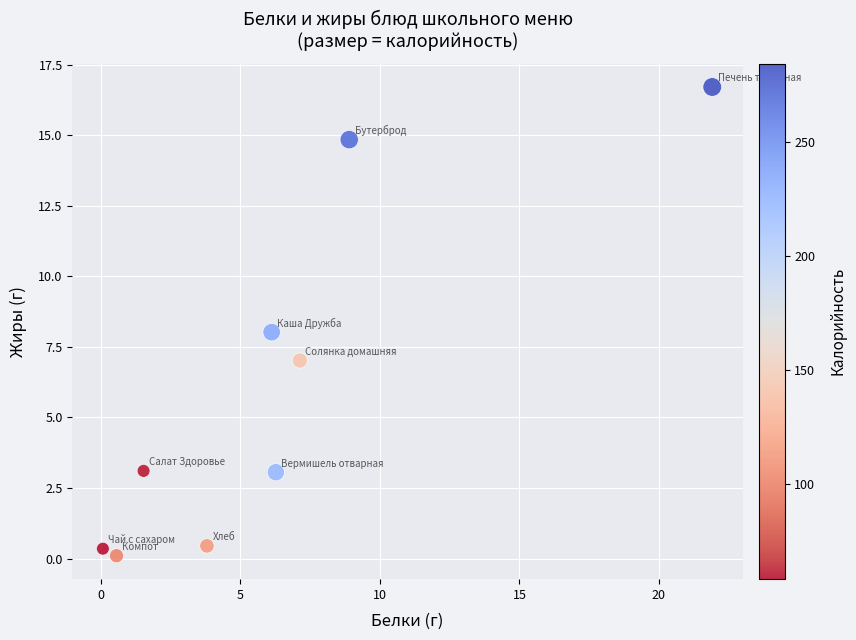

What is the average X value?

6.3